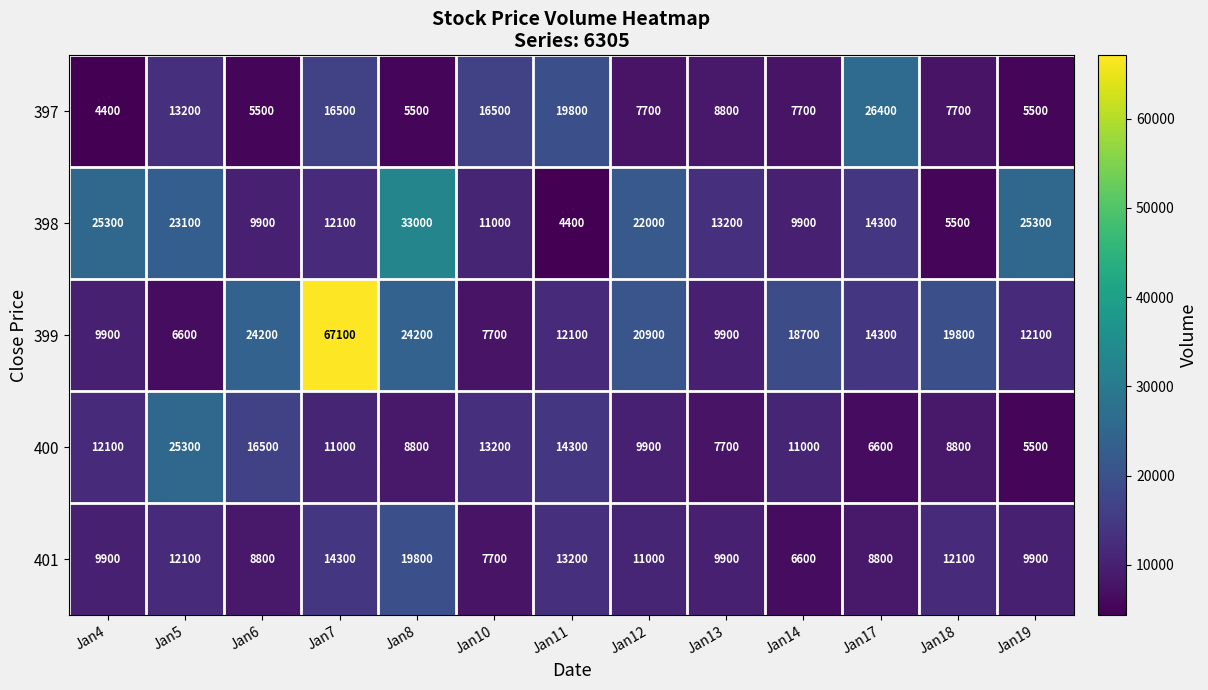

What is the difference between the second highest and minimum values in the 397 series?

15400